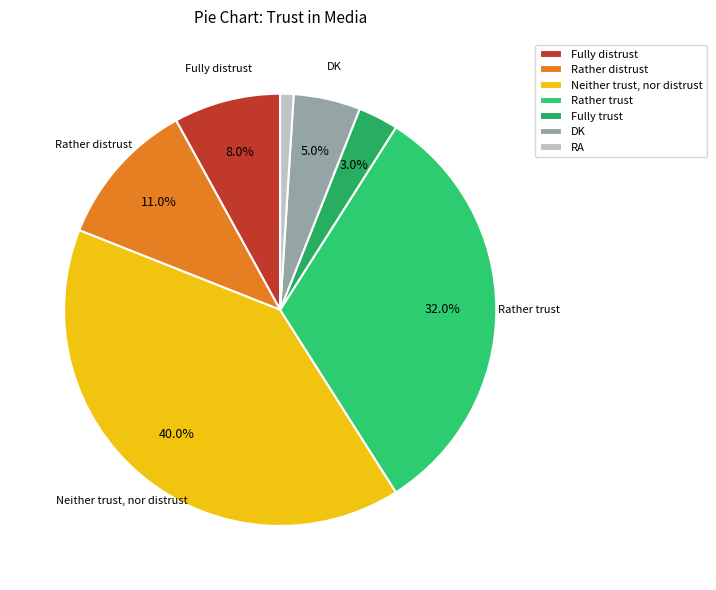

Rank the categories by value from highest to lowest.

Neither trust, nor distrust, Rather trust, Rather distrust, Fully distrust, DK, Fully trust, RA